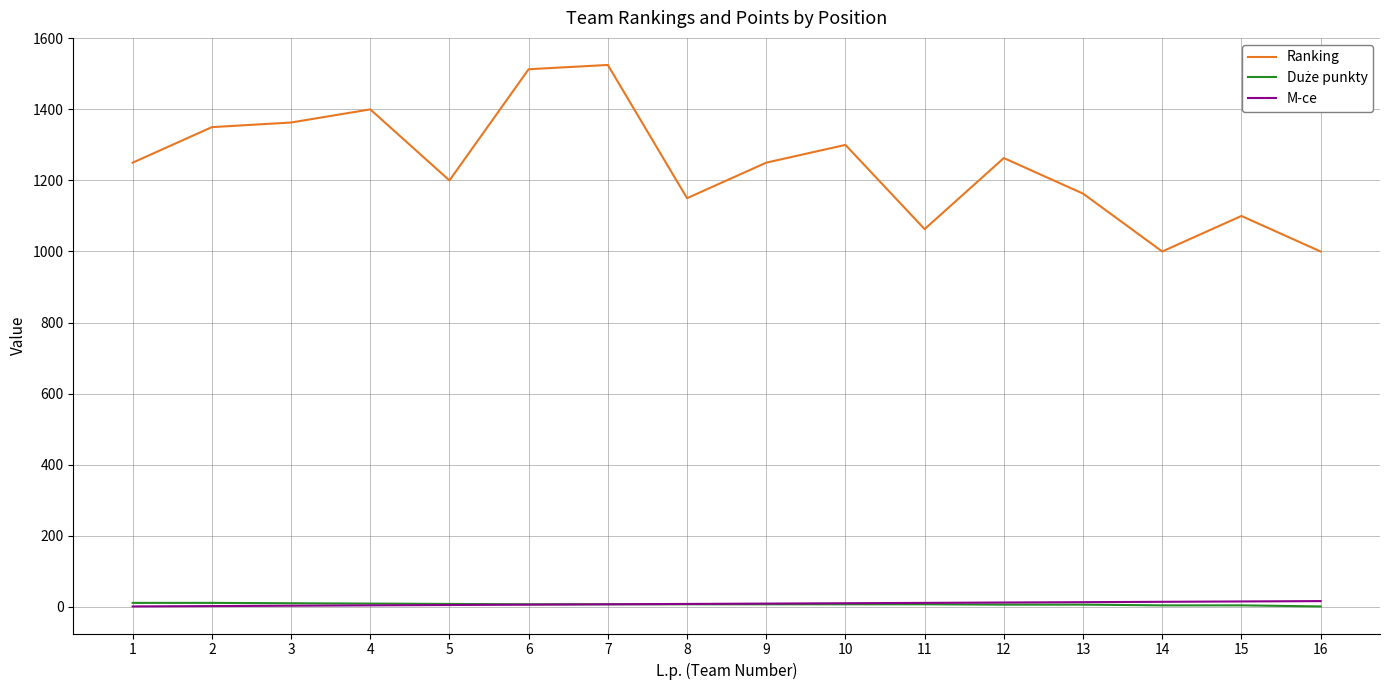

Which series has the widest spread of values?

Ranking